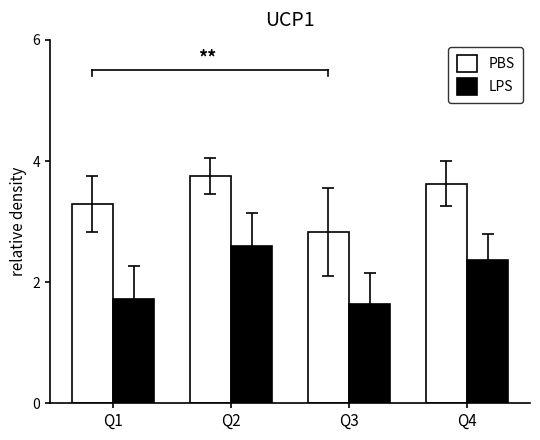

What is the value of the LPS bar at the 4th from the left?

2.4